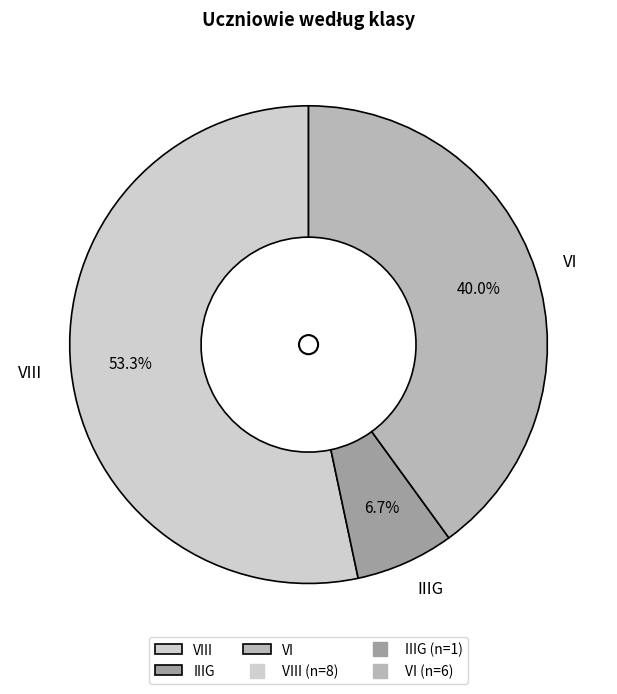

To the nearest percent, what percentage of the pie is VI?

40%